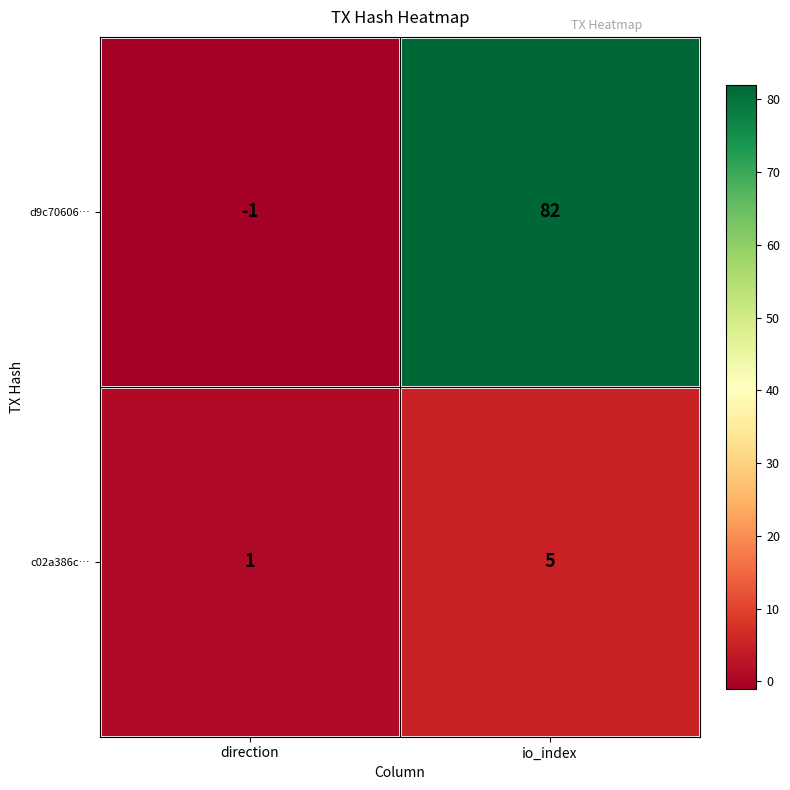

How many data points in c02a386c… are less than 5?

1